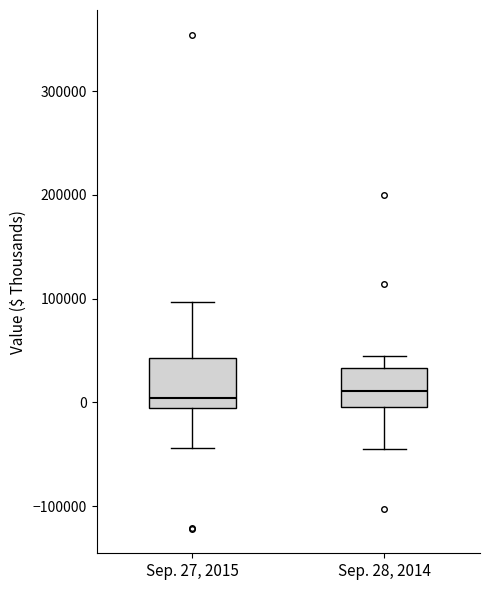

Reading left to right, transcribe this box plot: for each box, give where its median line is, the range the box spans, and where its two whiskers end, as read against the y-axis. The values are not printed on the chart, so give them approximately, as read against the axis.

Sep. 27, 2015: median 0, box -10000 to 40000, whiskers -40000 to 100000
Sep. 28, 2014: median 10000, box 0 to 30000, whiskers -40000 to 40000